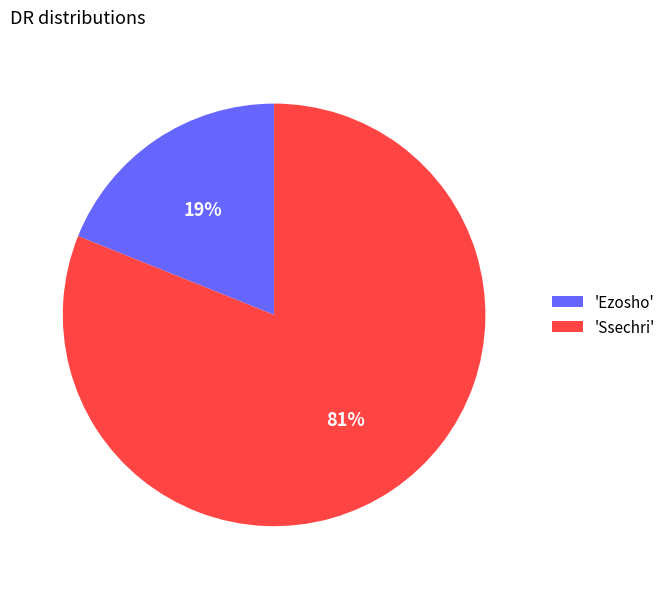

Is the sum of 'Ssechri' and 'Ezosho' greater than half?

Yes